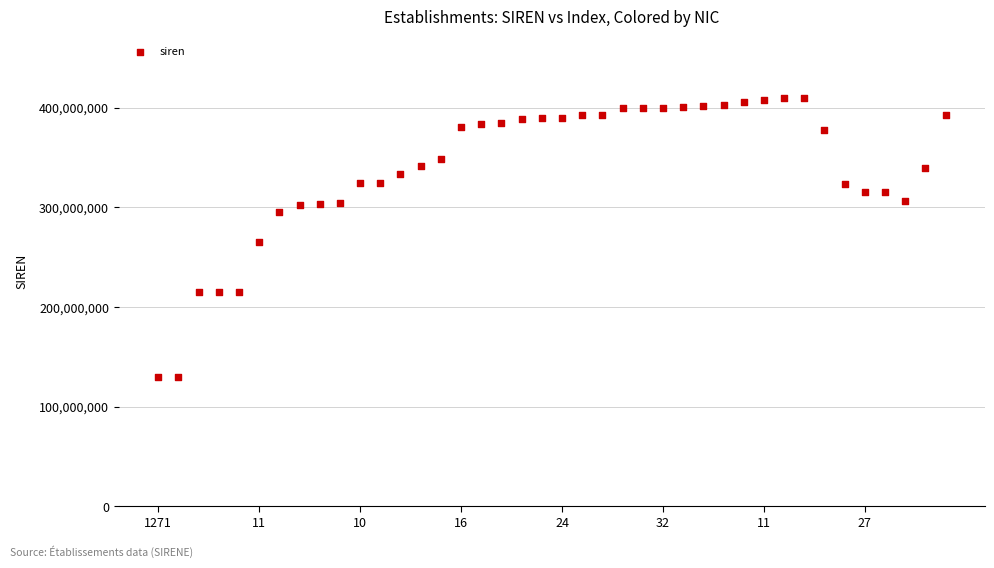

What is the range of Y values (max minus min)?

279707614